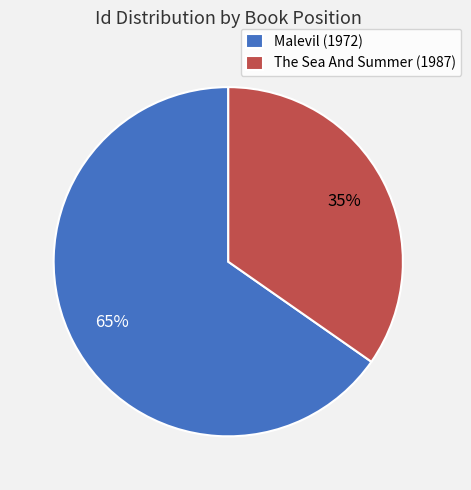

The The Sea And Summer (1987) slice represents 35% of the pie. True or false?

True